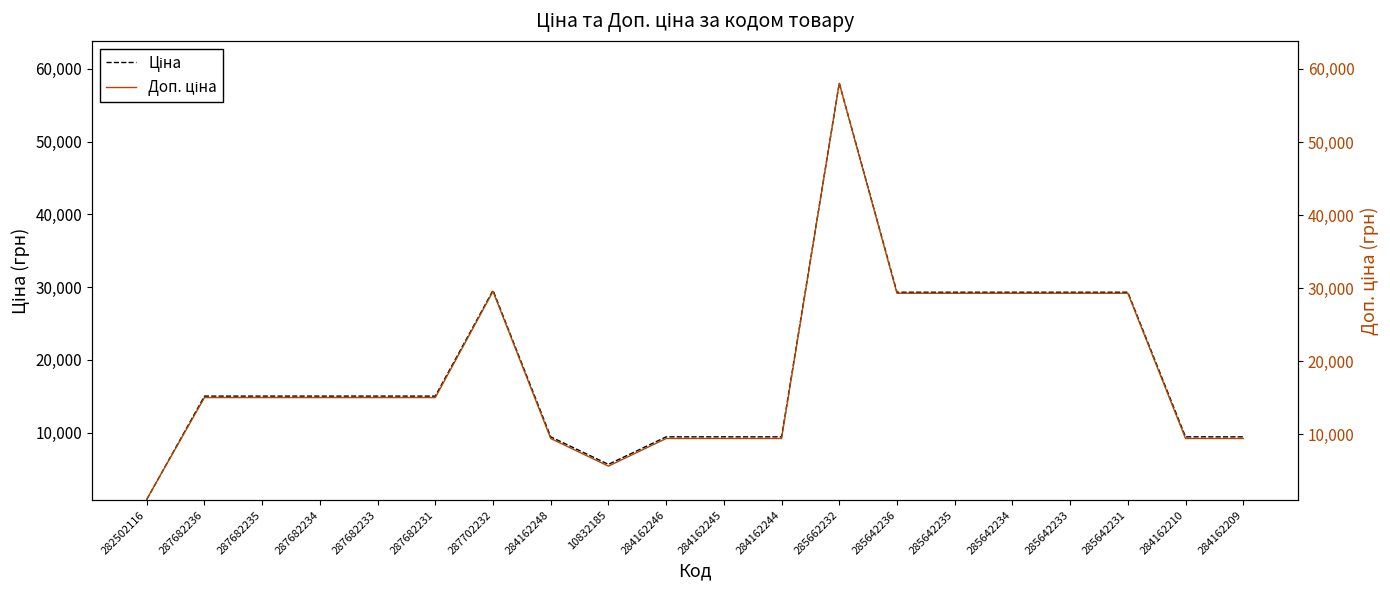

Which has a higher value, 284162209 or 282502116?

284162209